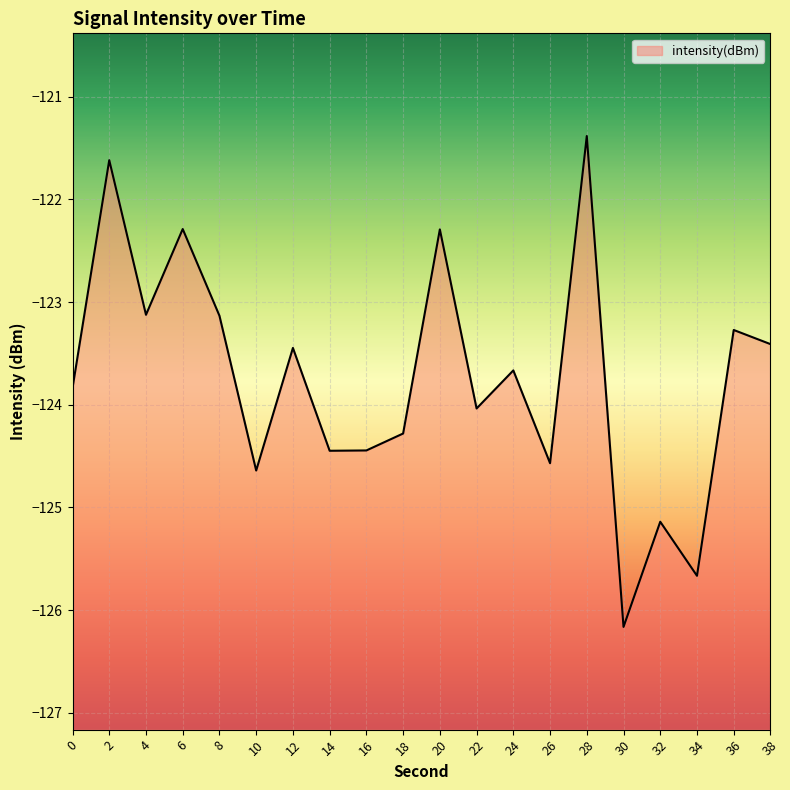

How many lines are shown in the chart?

1